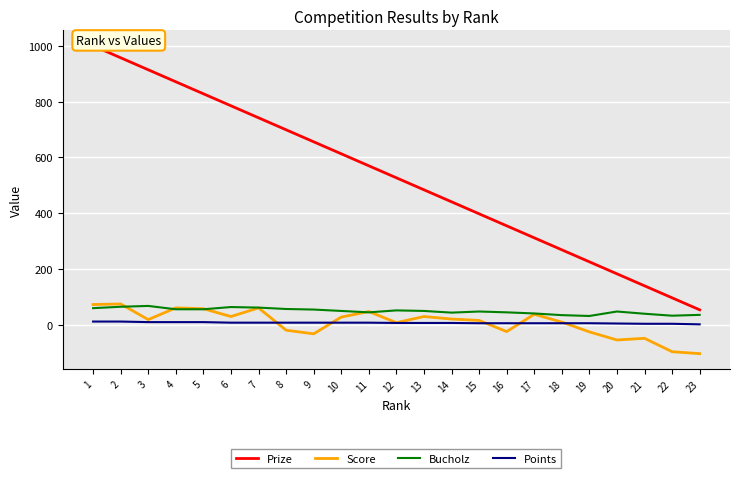

True or false: Prize and Score cross at least once.

False